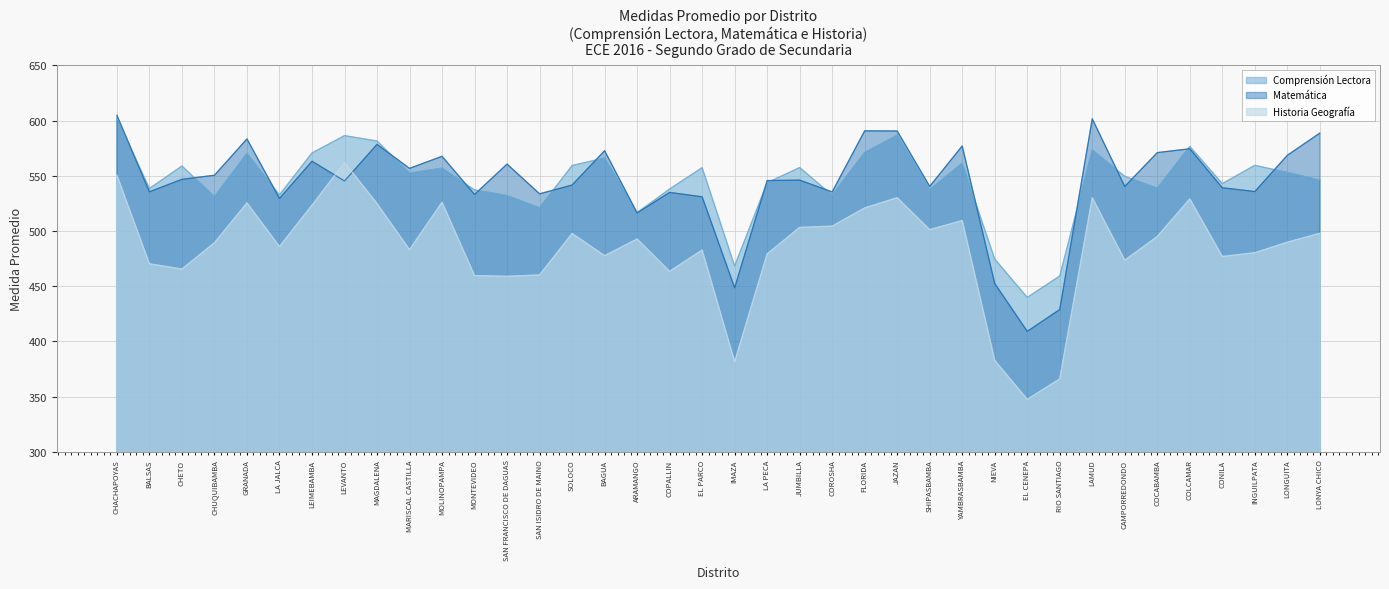

Where is the first local maximum for Historia Geografía?

GRANADA